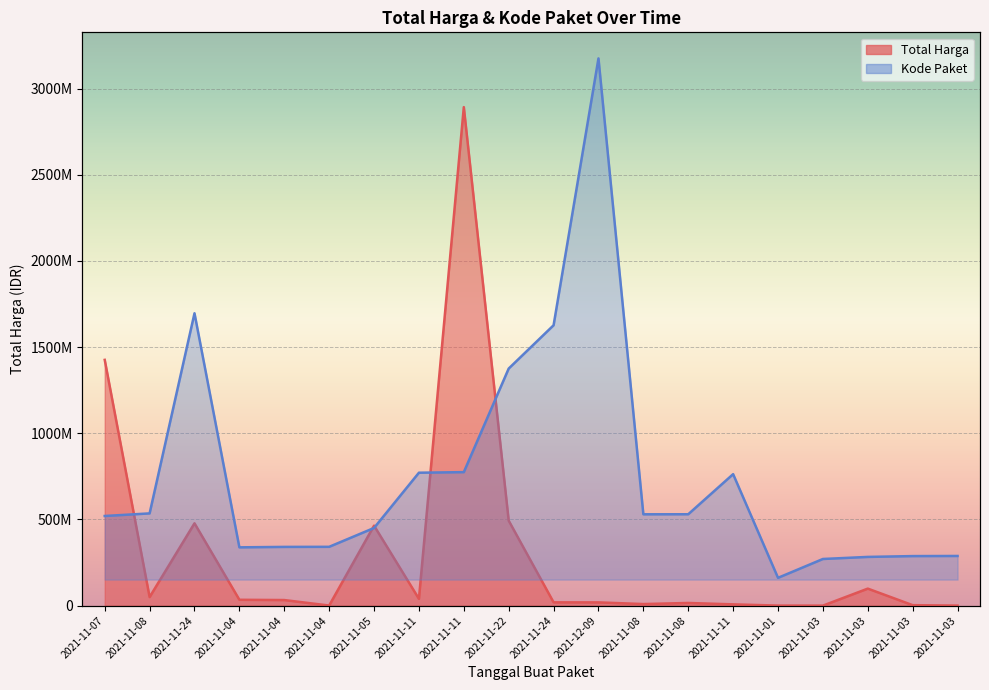

List the series in order of their overall mean, highest first.

Kode Paket, Total Harga